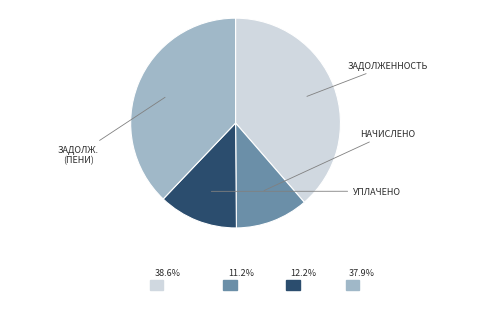

Is there any slice that represents more than half of the pie?

No